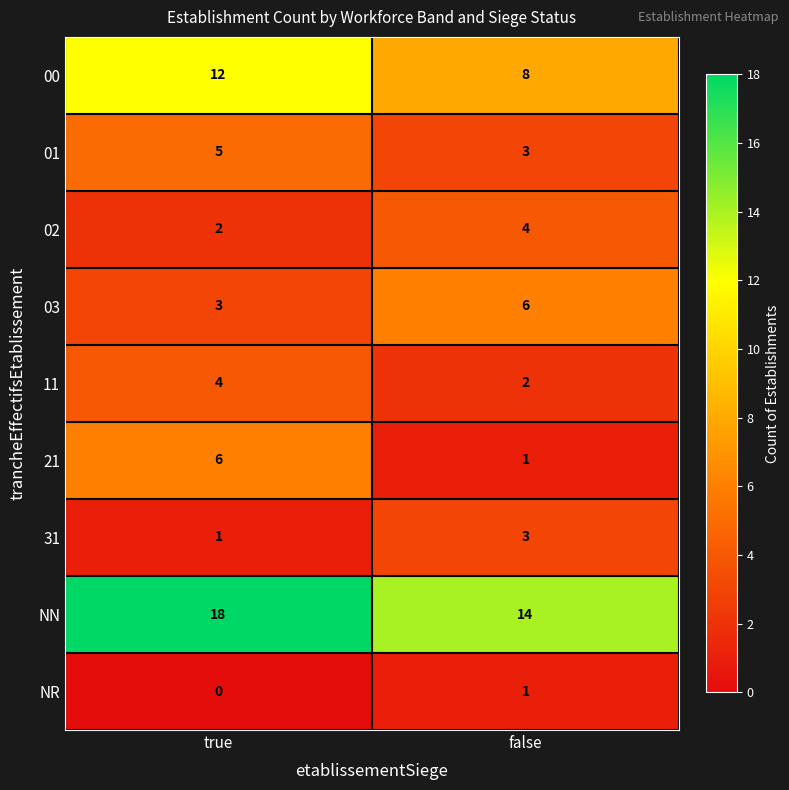

What is the maximum value shown in the chart?

18